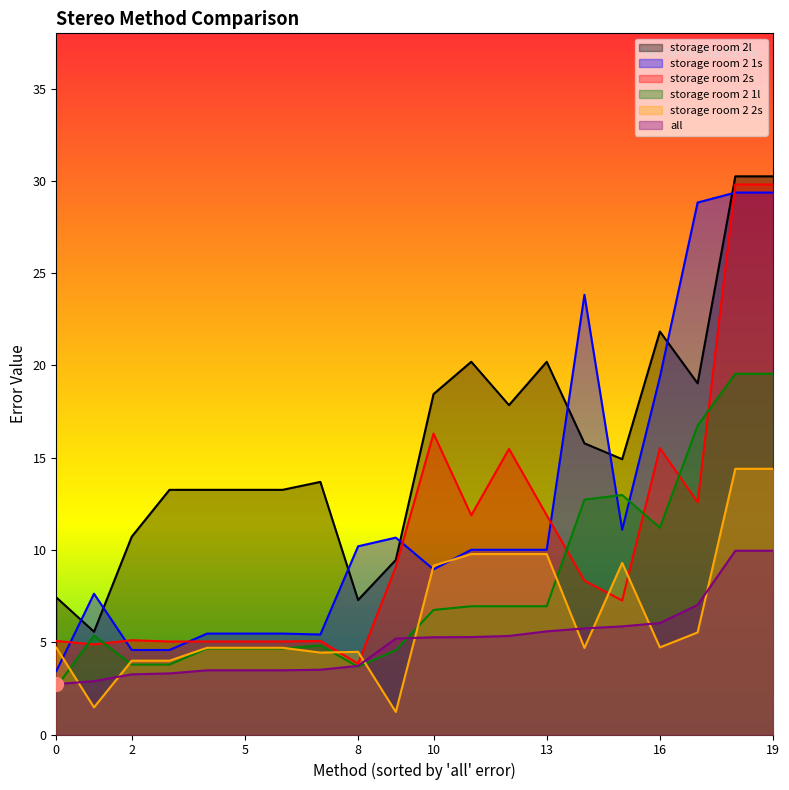

What are all the series names shown in the legend?

storage room 2l, storage room 2 1s, storage room 2s, storage room 2 1l, storage room 2 2s, all